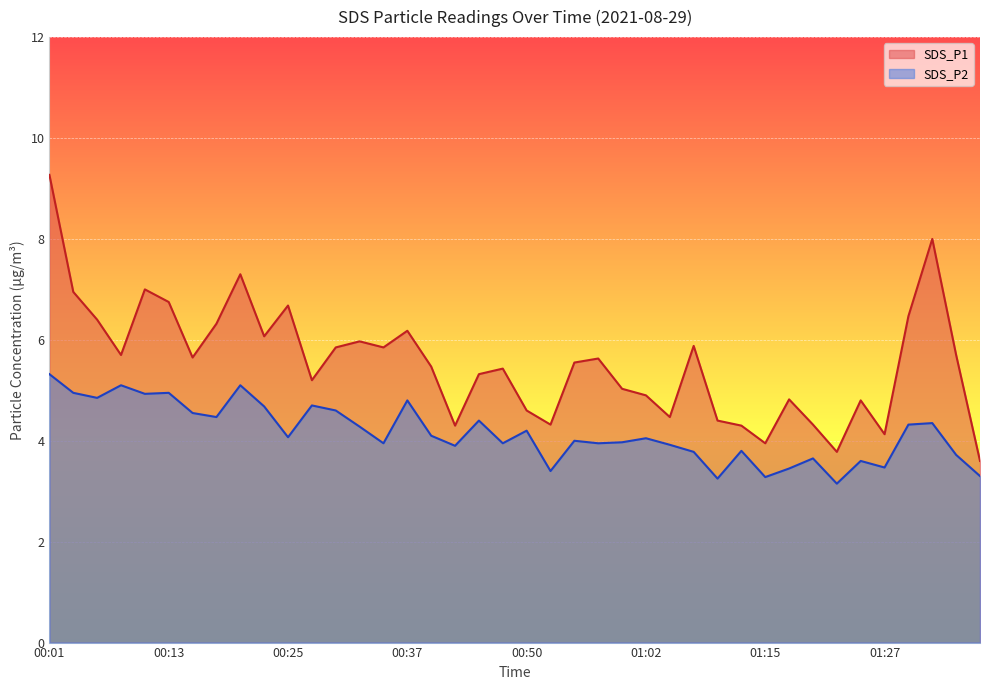

List the series in order of their peak value, highest first.

SDS_P1, SDS_P2